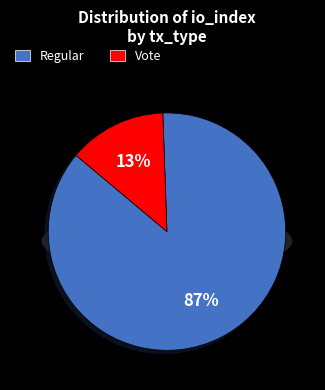

Which category has the smallest portion of the pie?

Vote